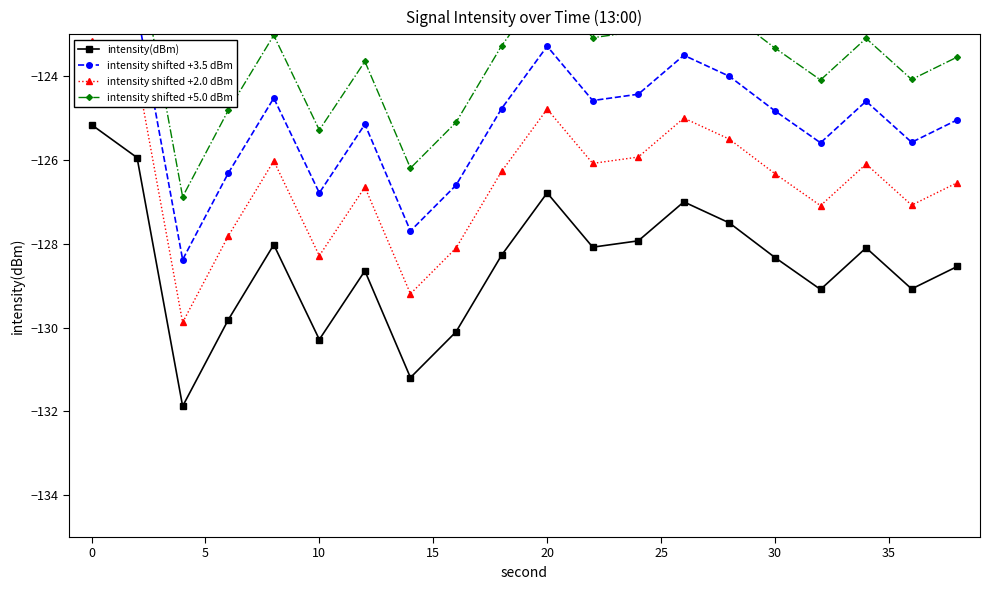

In intensity shifted +2.0 dBm, how many points are lower than both neighbors (excluding endpoints)?

6